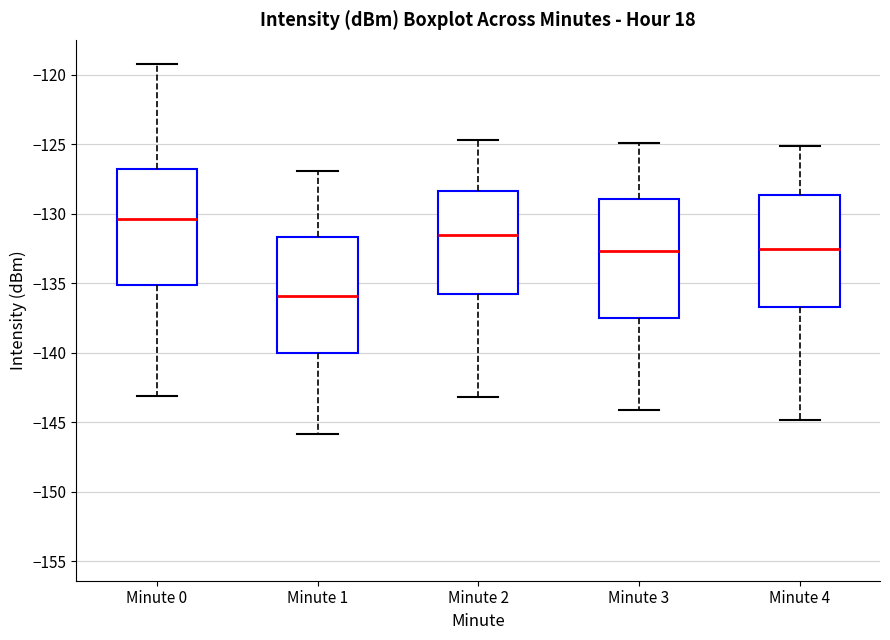

Where does the median line of the box for Minute 4 sit on the y-axis? The values are not printed on the chart, so give them approximately, as read against the axis.

-132.5